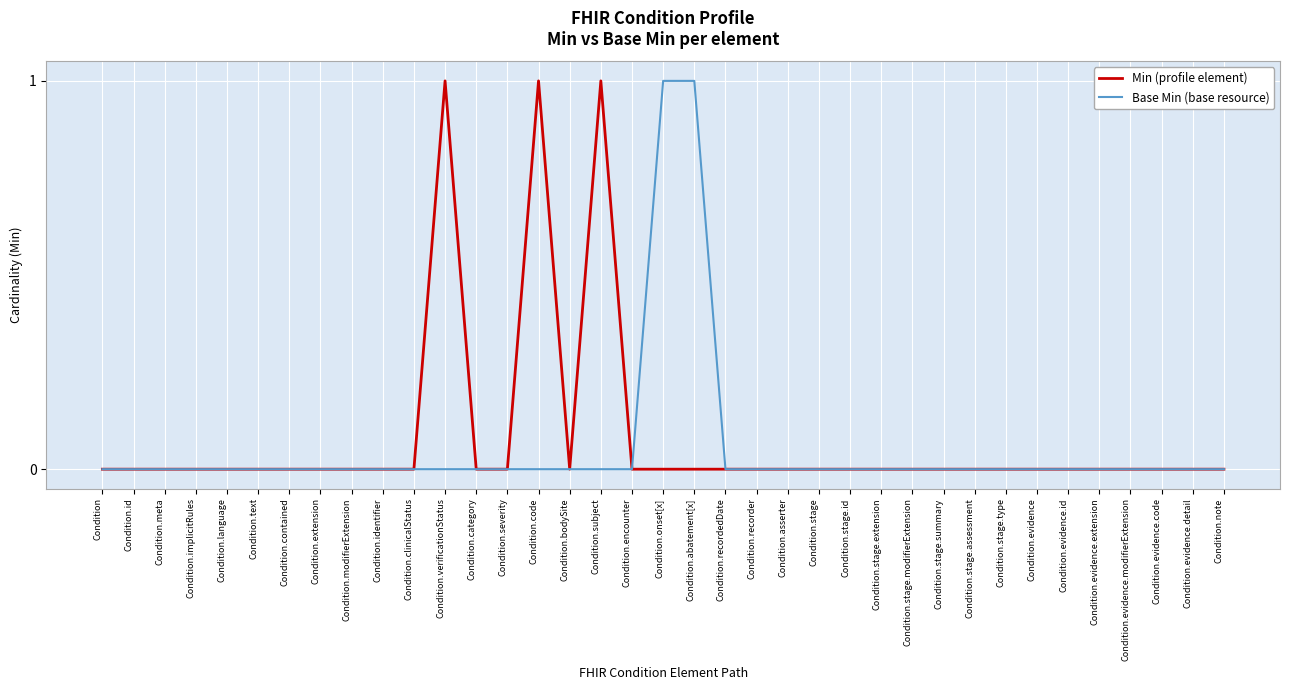

Count the Base Min (base resource) values in the range 0 to 1.

37